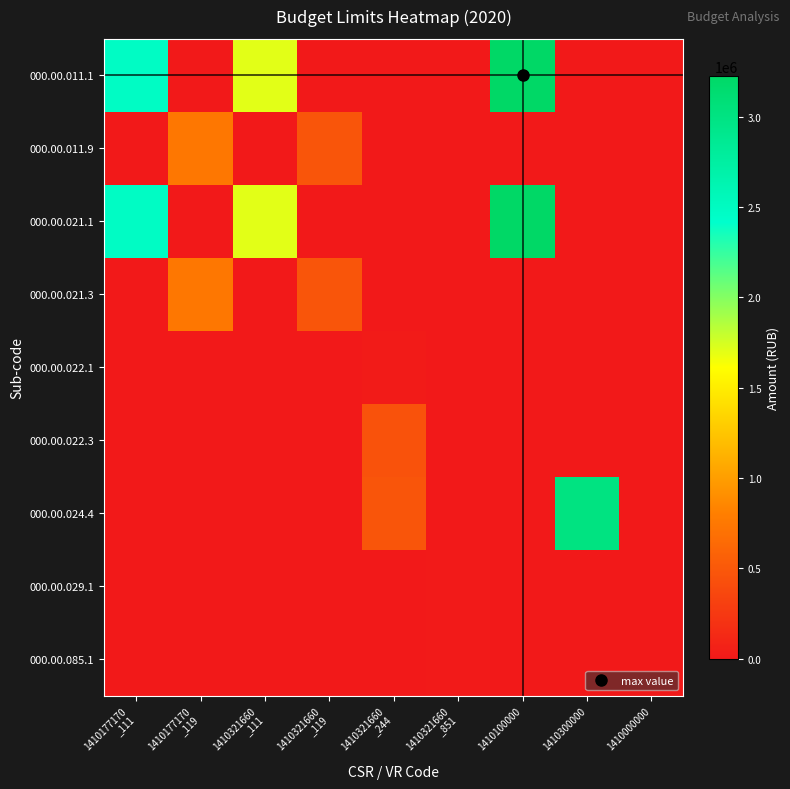

Reading left to right, list all the values displayed in this chart.

000.00.011.1: 1410177170
_111=2477877	1410177170
_119=0	1410321660
_111=1707600	1410321660
_119=0	1410321660
_244=0	1410321660
_851=0	1410100000=3226196	1410300000=0	1410000000=0
000.00.011.9: 1410177170
_111=0	1410177170
_119=748319	1410321660
_111=0	1410321660
_119=472723	1410321660
_244=0	1410321660
_851=0	1410100000=0	1410300000=0	1410000000=0
000.00.021.1: 1410177170
_111=2477877	1410177170
_119=0	1410321660
_111=1707600	1410321660
_119=0	1410321660
_244=0	1410321660
_851=0	1410100000=3226196	1410300000=0	1410000000=0
000.00.021.3: 1410177170
_111=0	1410177170
_119=748319	1410321660
_111=0	1410321660
_119=472723	1410321660
_244=0	1410321660
_851=0	1410100000=0	1410300000=0	1410000000=0
000.00.022.1: 1410177170
_111=0	1410177170
_119=0	1410321660
_111=0	1410321660
_119=0	1410321660
_244=21430	1410321660
_851=0	1410100000=0	1410300000=0	1410000000=0
000.00.022.3: 1410177170
_111=0	1410177170
_119=0	1410321660
_111=0	1410321660
_119=0	1410321660
_244=454410	1410321660
_851=0	1410100000=0	1410300000=0	1410000000=0
000.00.024.4: 1410177170
_111=0	1410177170
_119=0	1410321660
_111=0	1410321660
_119=0	1410321660
_244=475840	1410321660
_851=0	1410100000=0	1410300000=3004603	1410000000=0
000.00.029.1: 1410177170
_111=0	1410177170
_119=0	1410321660
_111=0	1410321660
_119=0	1410321660
_244=0	1410321660
_851=6425	1410100000=0	1410300000=0	1410000000=0
000.00.085.1: 1410177170
_111=0	1410177170
_119=0	1410321660
_111=0	1410321660
_119=0	1410321660
_244=0	1410321660
_851=6425	1410100000=0	1410300000=0	1410000000=0